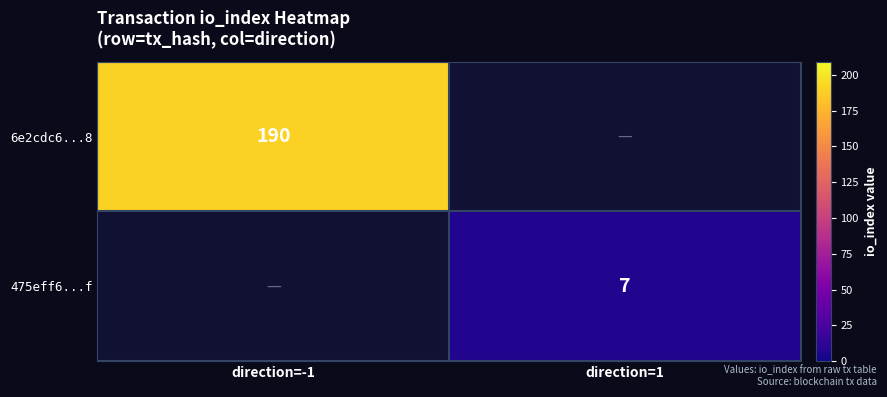

Which label corresponds to the smallest value in the chart?

direction=1